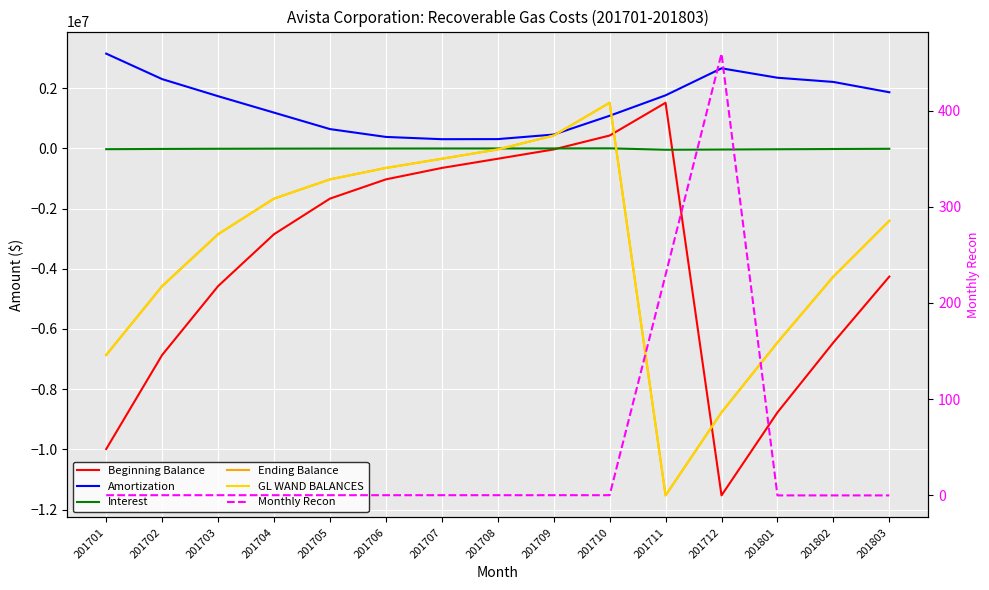

At 201706, list the series in order from smallest to largest.

Beginning Balance, Ending Balance, GL WAND BALANCES, Interest, Monthly Recon, Amortization